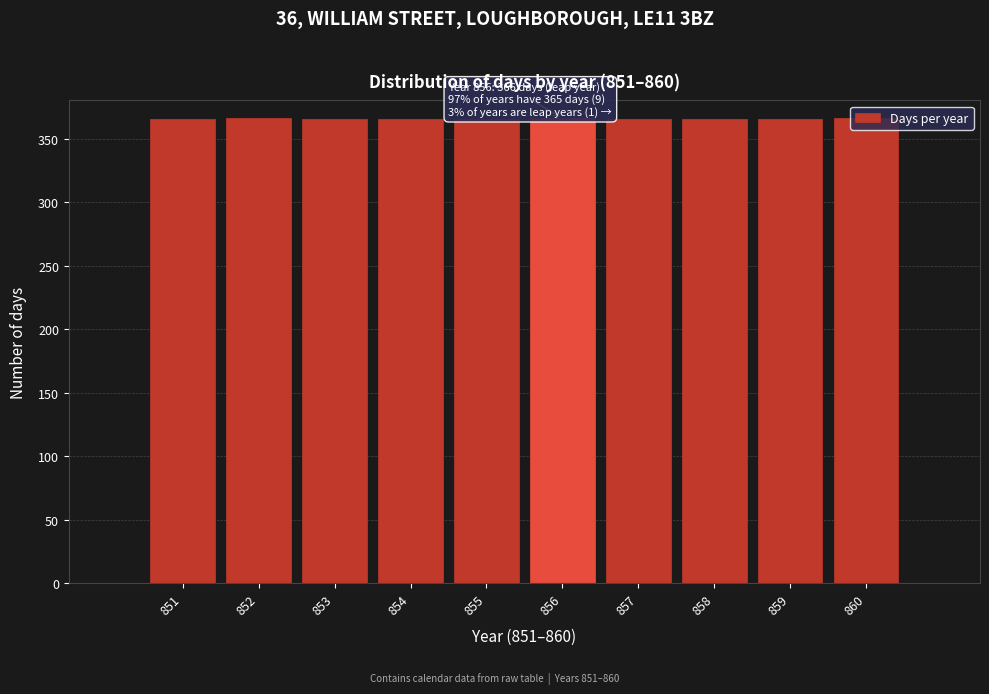

Approximately how many times larger is the value at 852 compared to 854?

1.0